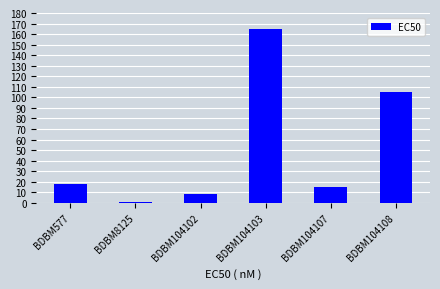

Where does the data first go above 17?

BDBM577